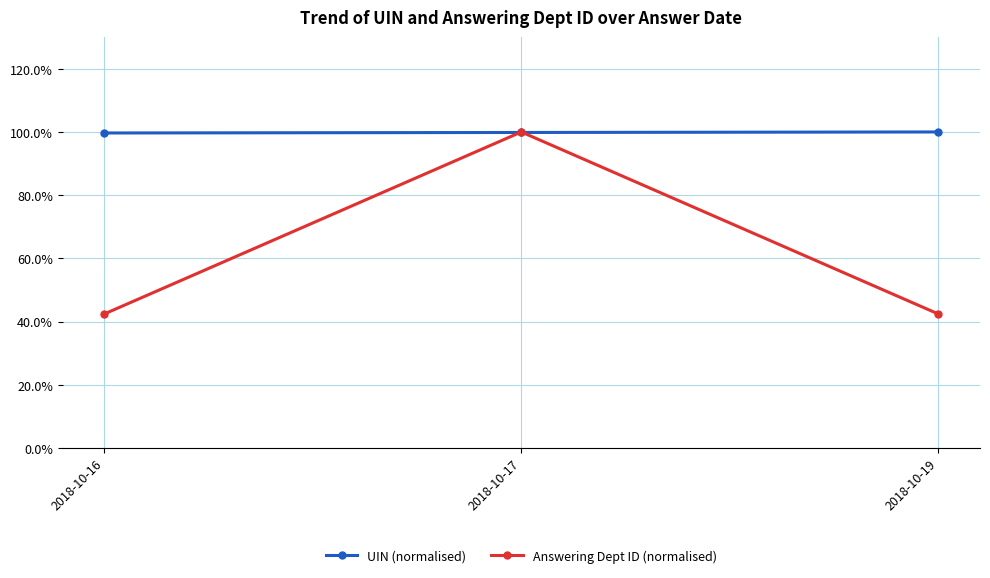

Does the chart have visible grid lines?

Yes